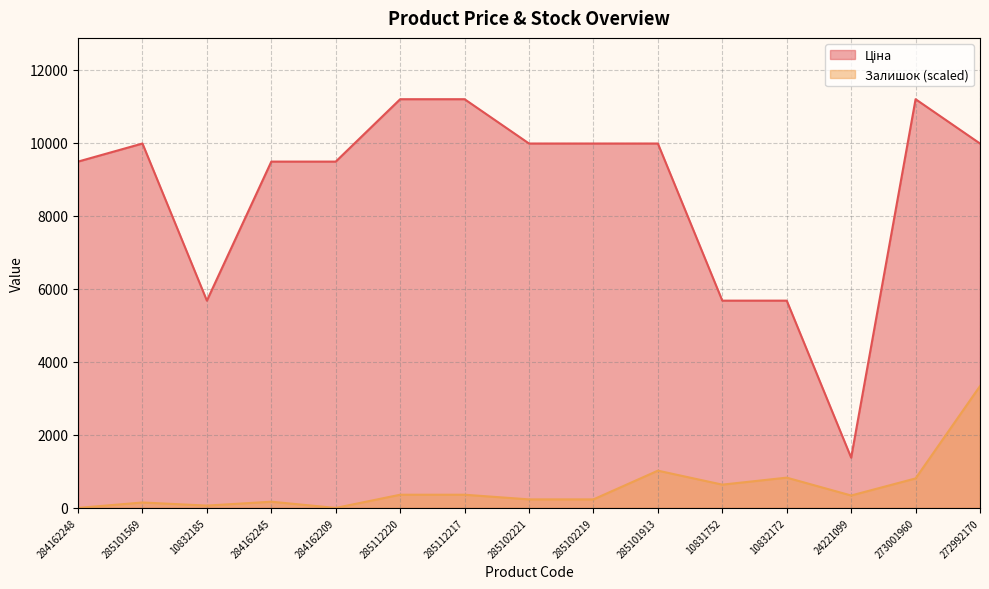

What is the sum of the Ціна values at 285101569 and 10832185?

15648.8